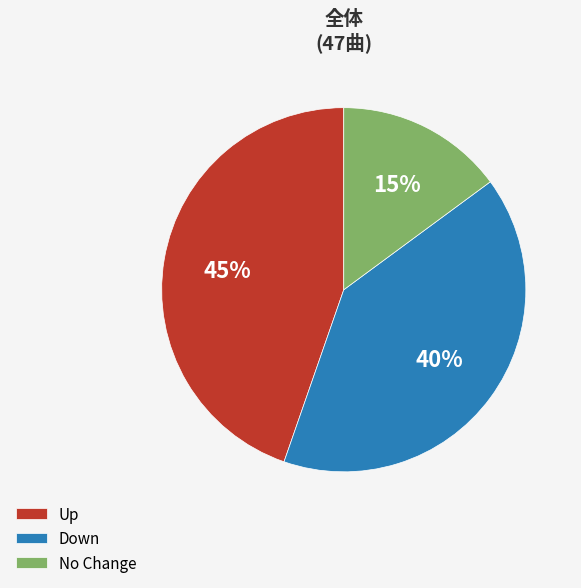

To the nearest percent, what is the average slice percentage?

33%